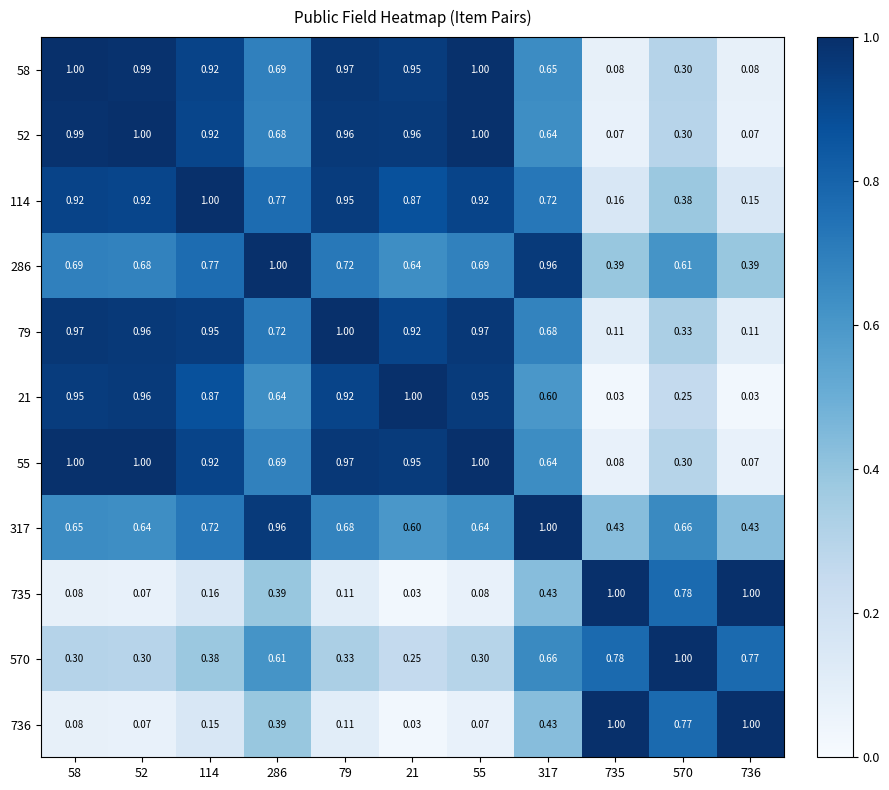

Is the value of 21 at 735 greater than the value of 317 at 735?

No